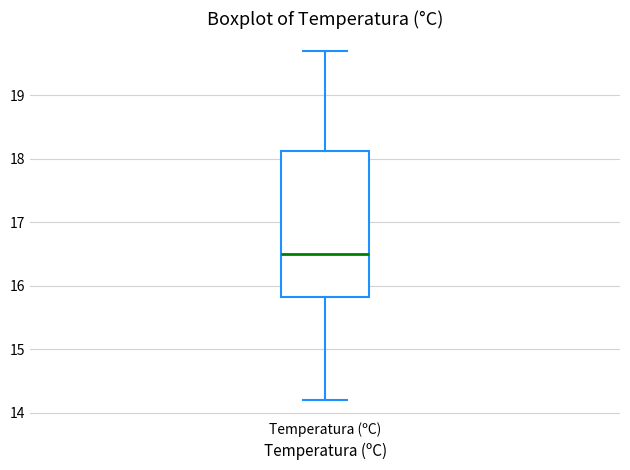

Read this box plot against the y-axis: the position of the median line, the range covered by the box, and the ends of both whiskers. The values are not printed on the chart, so give them approximately, as read against the axis.

median 16.5, box 15.8 to 18.1, whiskers 14.2 to 19.7